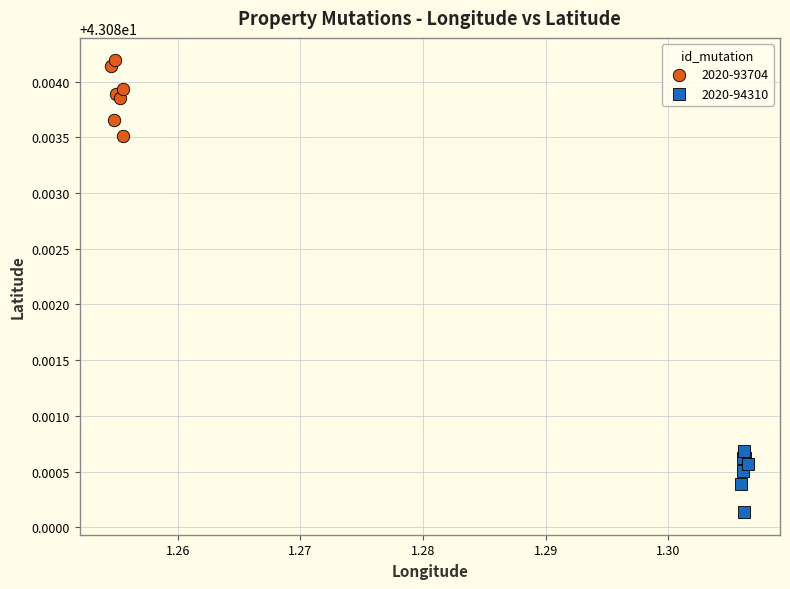

Which series reaches the minimum Y coordinate?

2020-94310